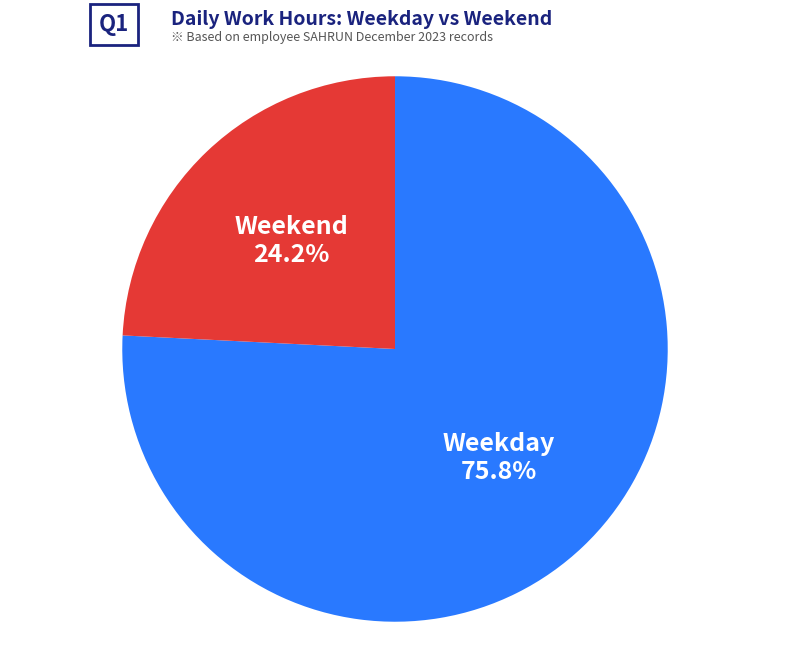

Is there any slice that represents more than half of the pie?

Yes